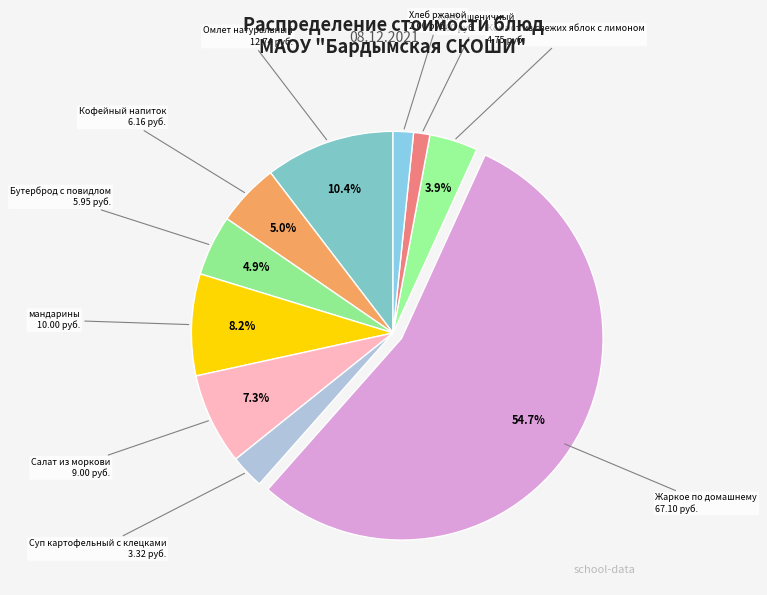

How many slices are in this pie chart?

10